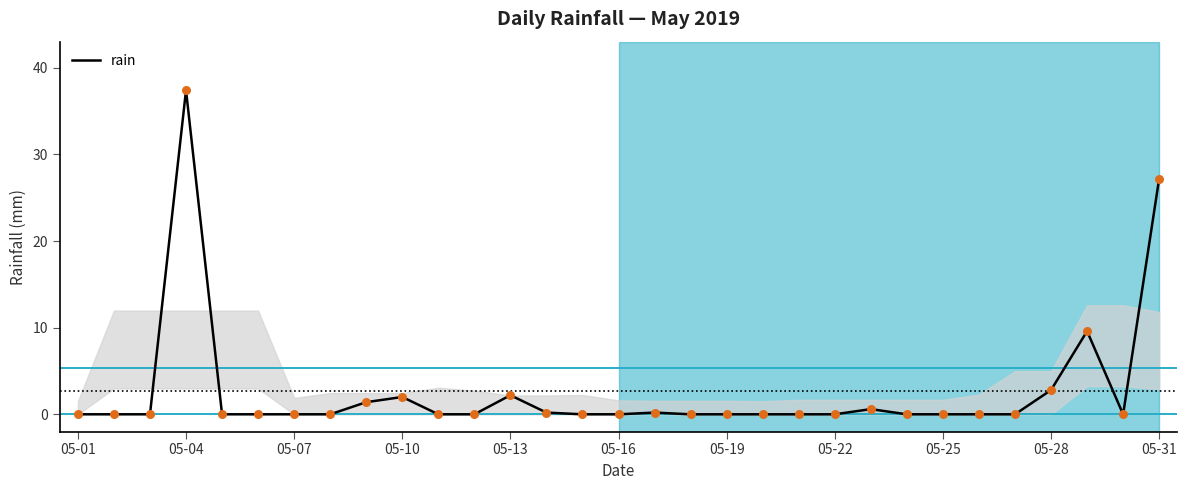

What is the difference between the maximum and minimum values?

37.4